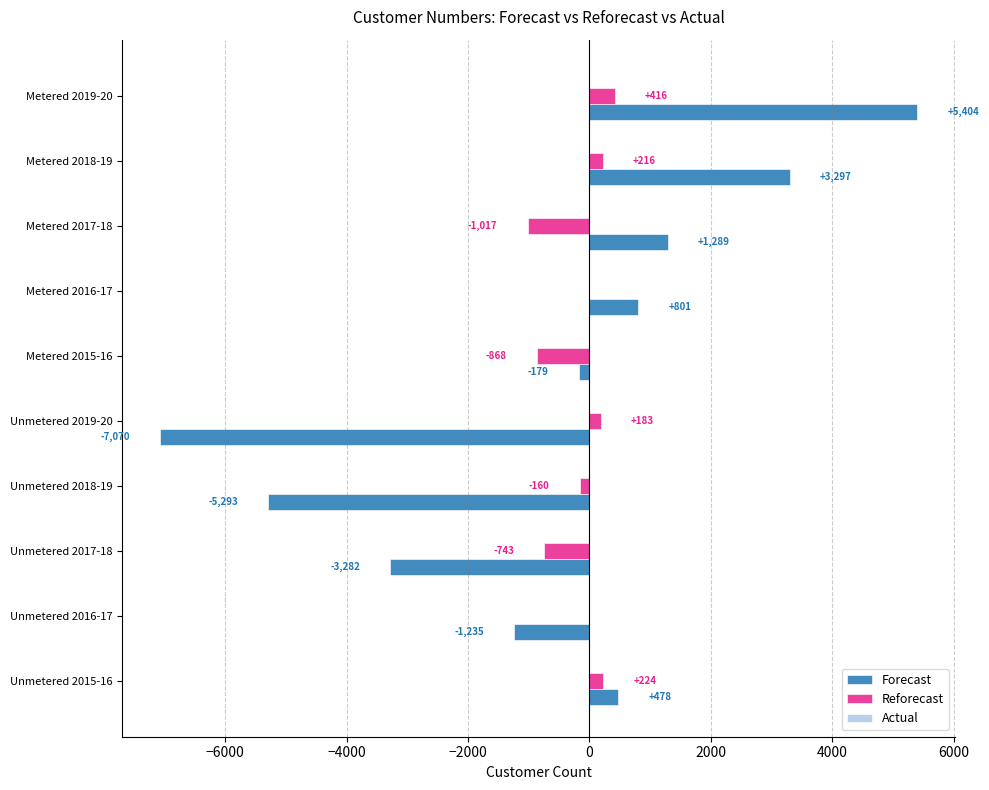

Where is Reforecast nearest to the value -300?

Unmetered 2018-19